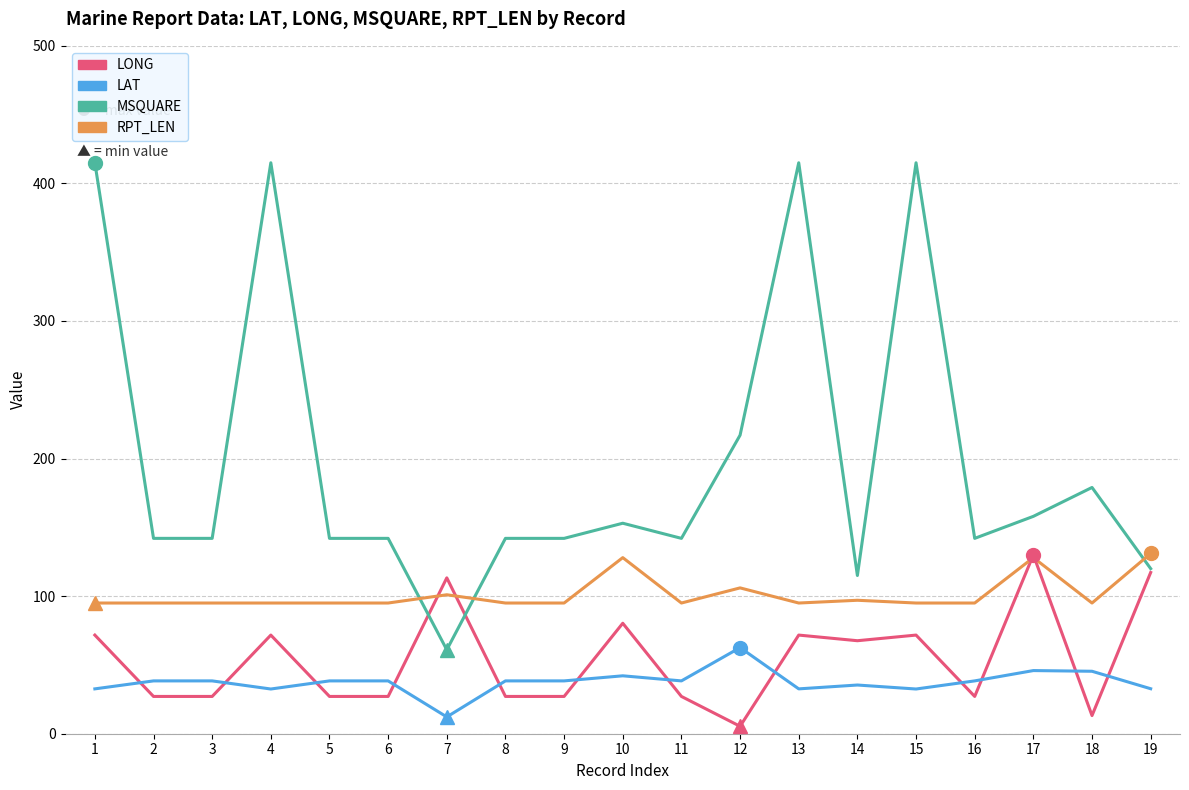

What is the smallest value displayed?

5.4